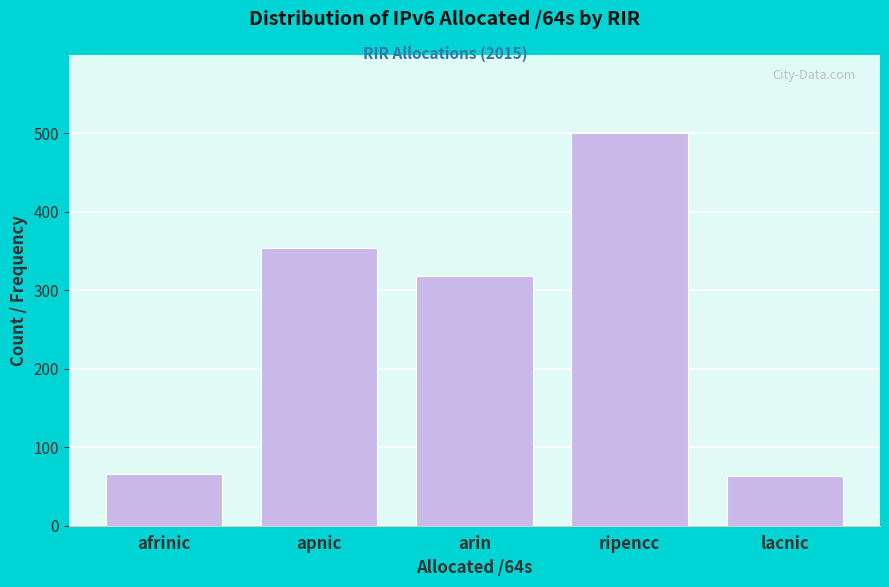

What is the value of the 4th bar from the left?

500.0